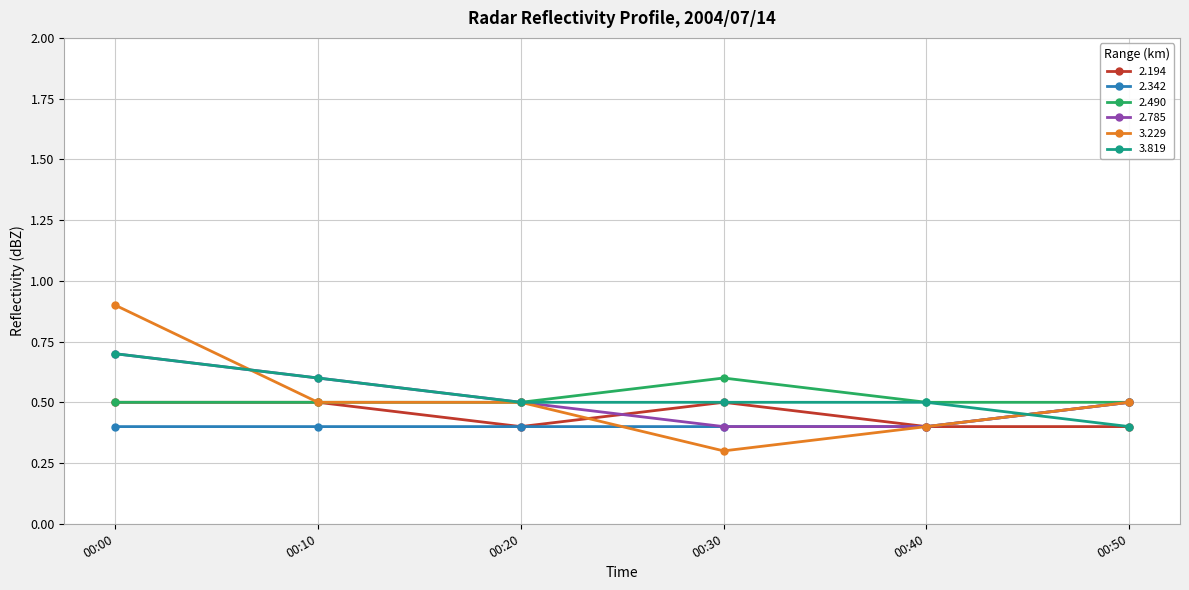

What is the value of the 2.342 point at the 3rd from the left?

0.4